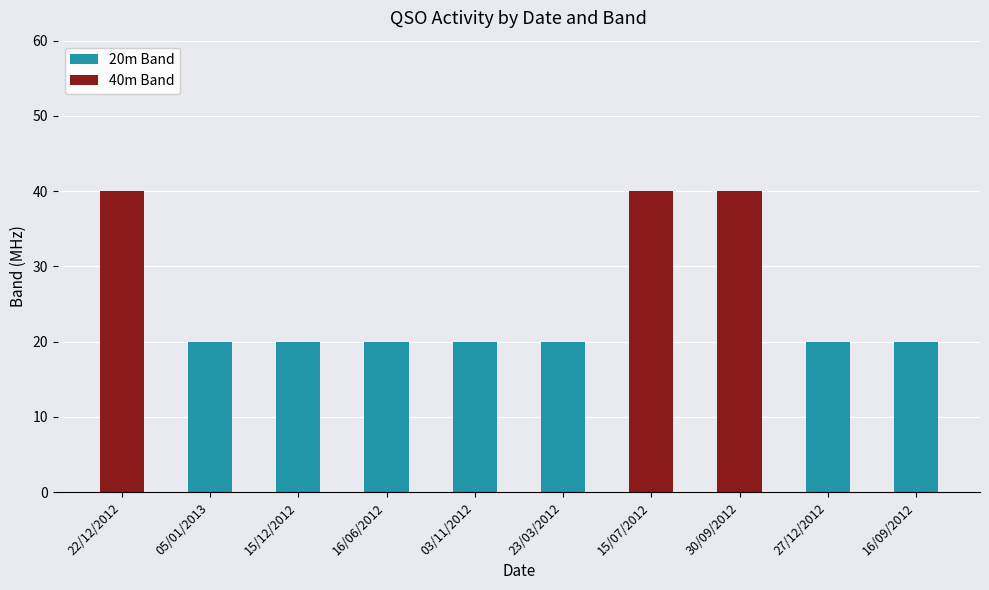

Does the chart contain stacked bars?

Yes